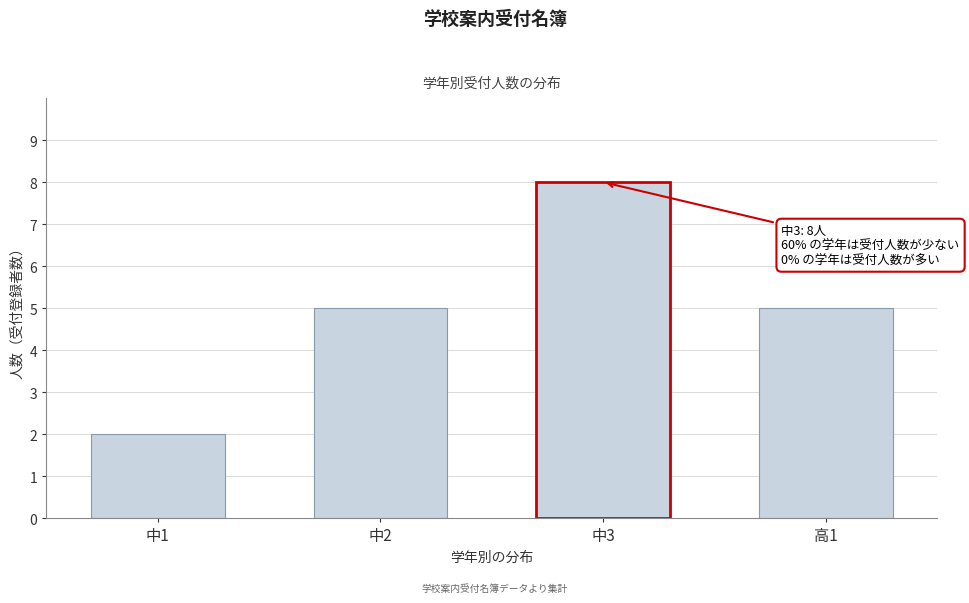

Reading left to right, extract all data points from this chart.

中1=2	中2=5	中3=8	高1=5